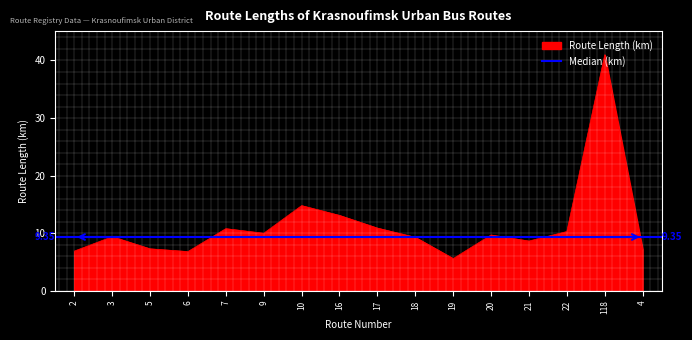

What is the change in value from 6 to 4?

+0.4